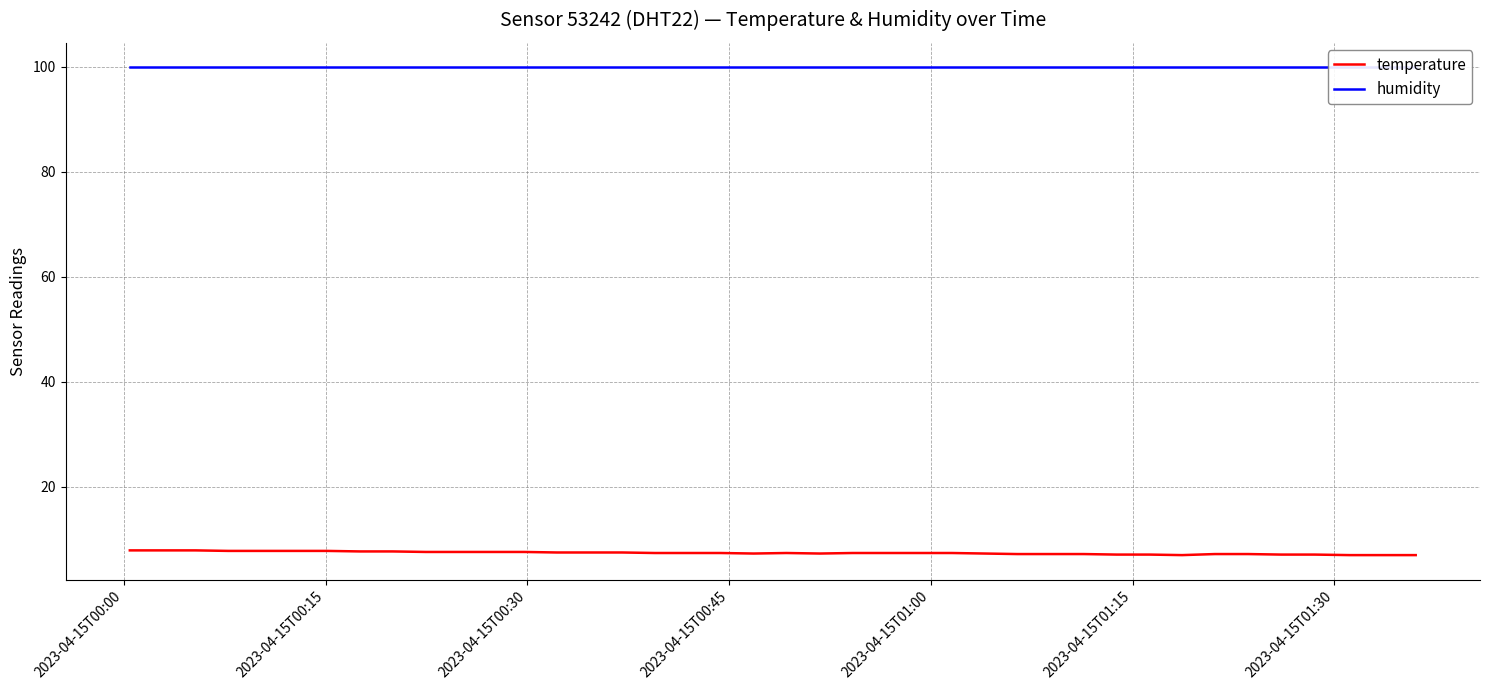

What is the lowest value of the temperature series?

7.0